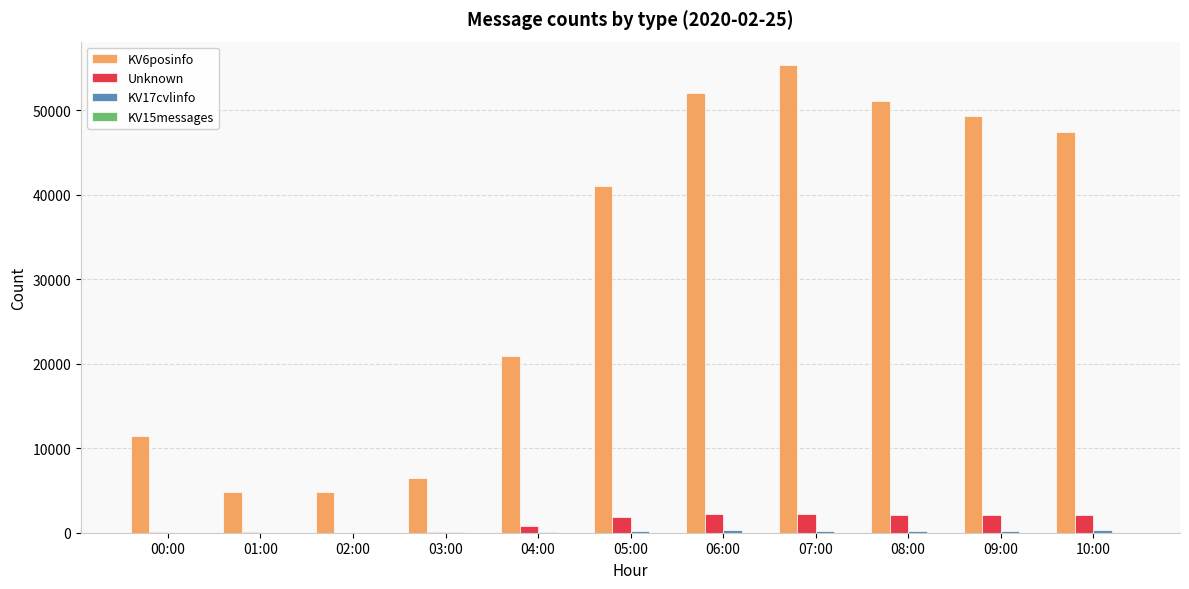

Which series has the largest total across all categories?

KV6posinfo